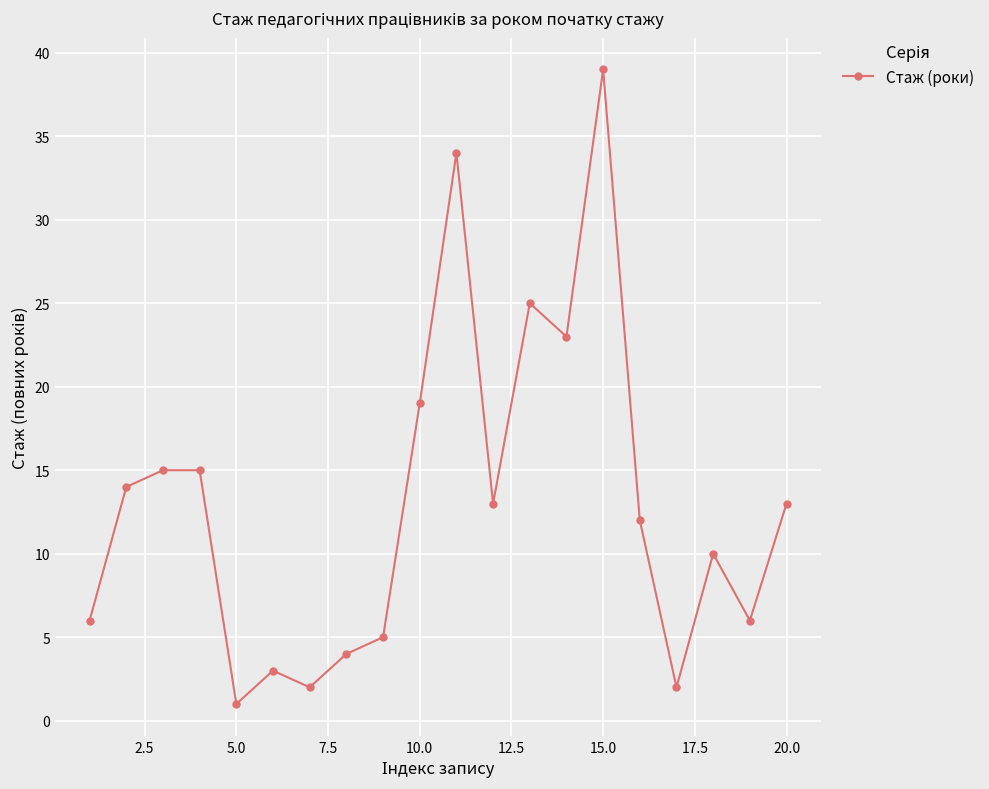

Does the chart display data point markers on the line(s)?

Yes